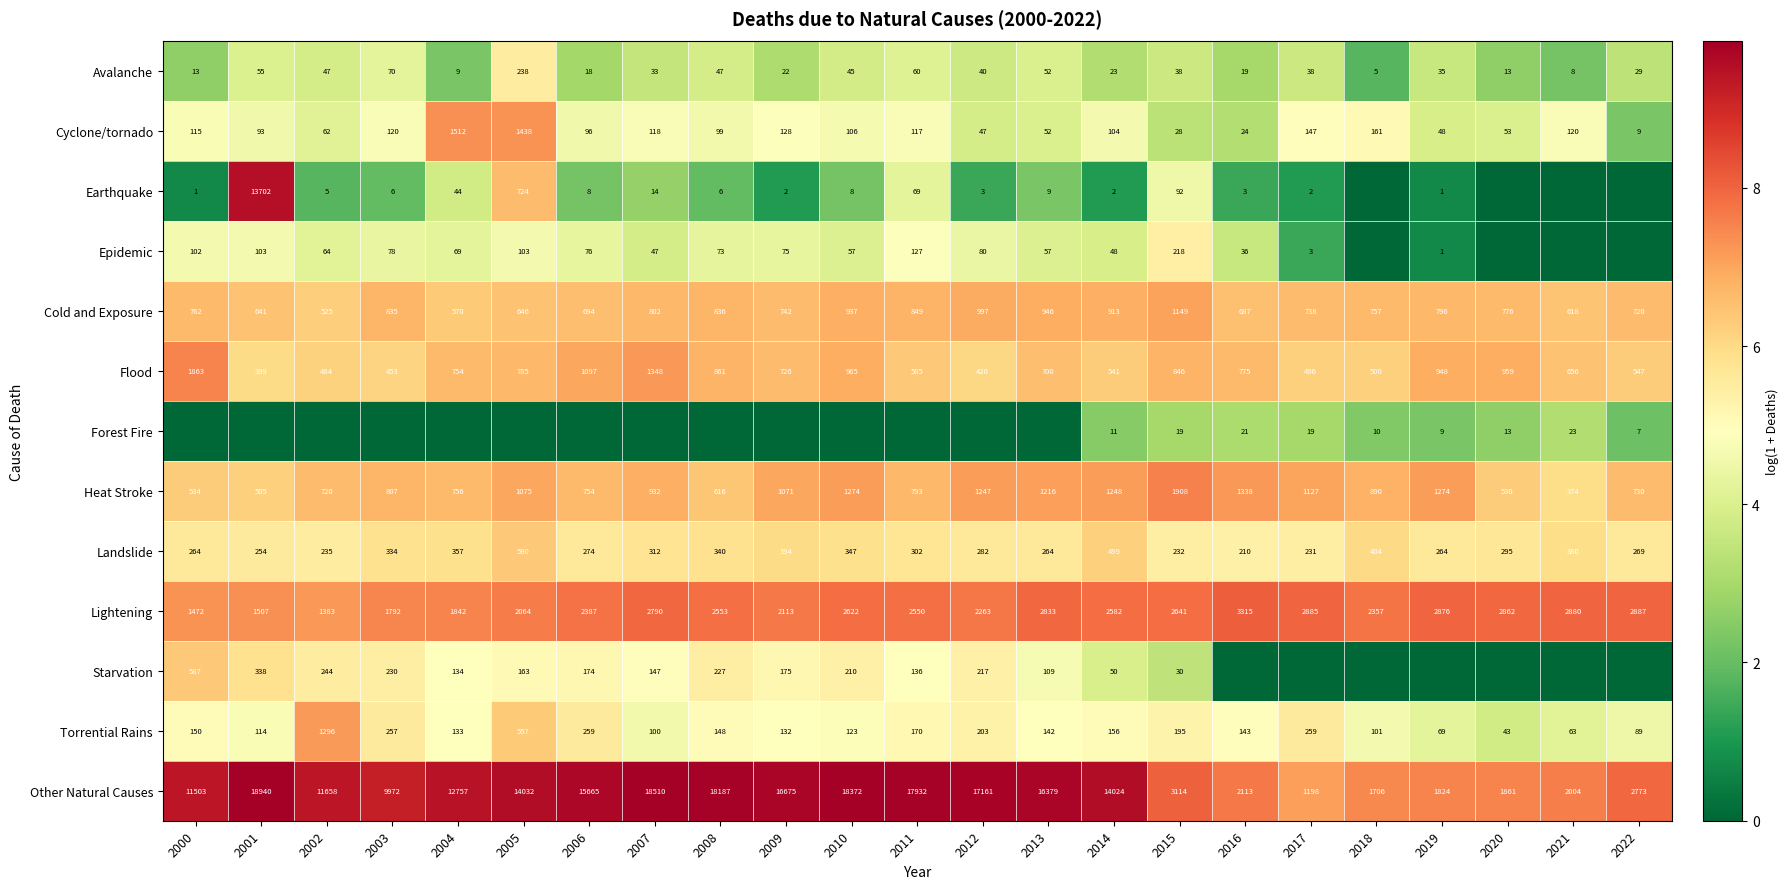

What is the difference between the Avalanche values at 2020 and 2013?

39